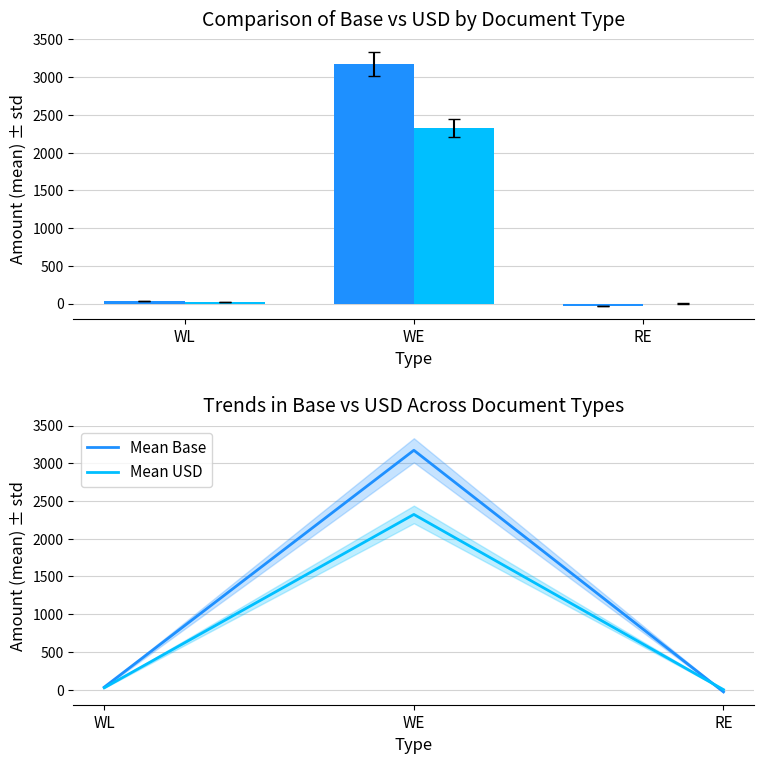

The Mean USD series shows 41.9 at WL. True or false?

False